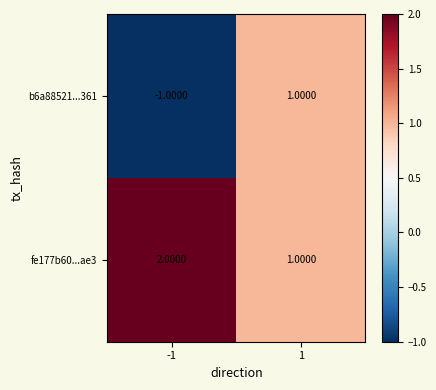

Which series has the largest total across all categories?

fe177b60...ae3